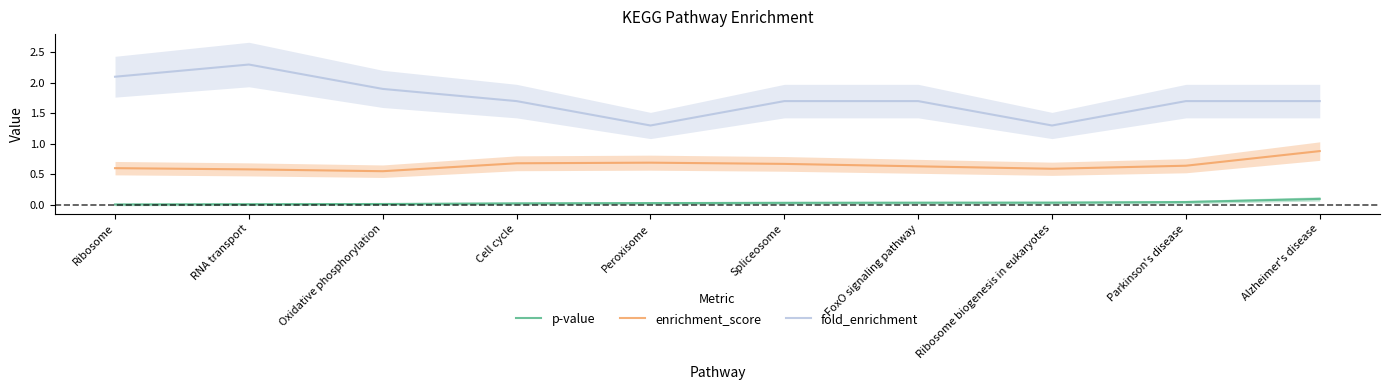

What is the difference between the fold_enrichment values at Peroxisome and Cell cycle?

0.4